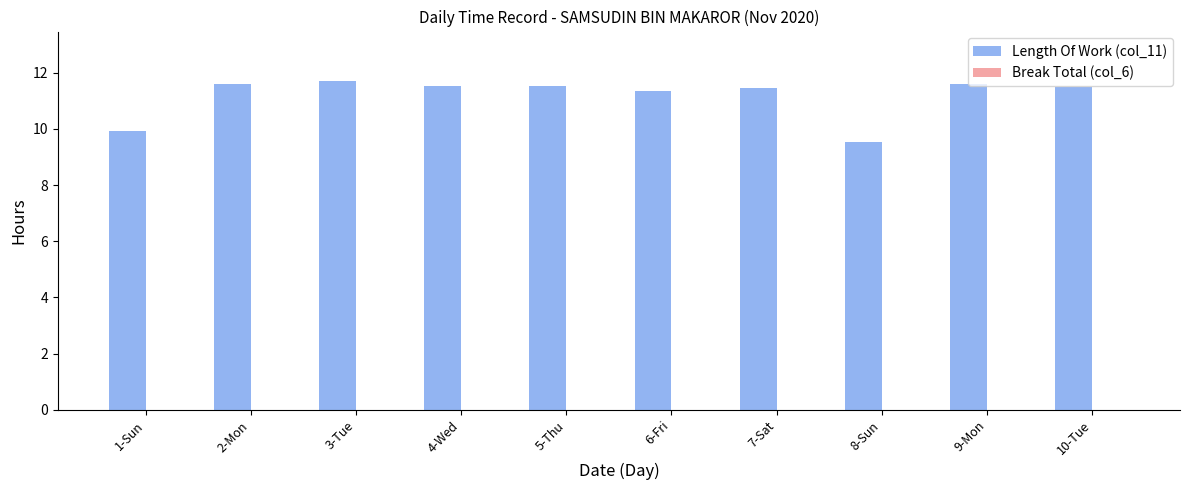

What is the difference between the maximum and second lowest values?

1.8